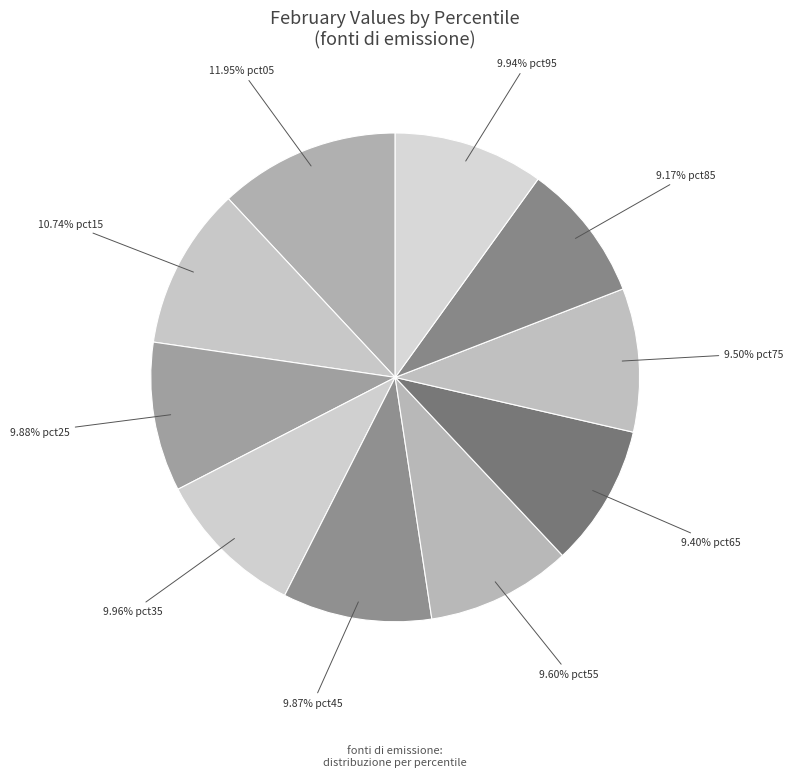

Which category has the smallest portion of the pie?

pct85